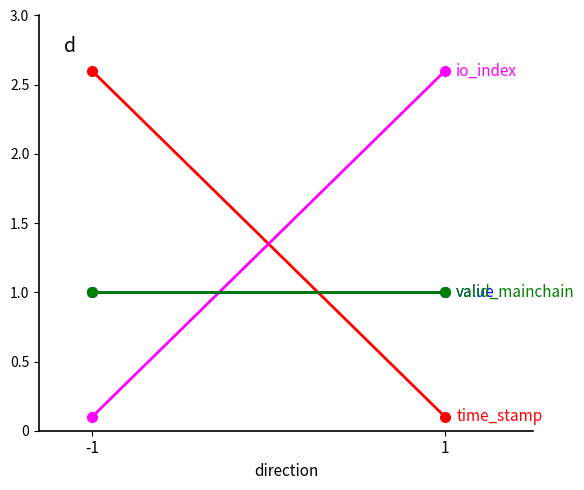

Does the chart have visible grid lines?

No